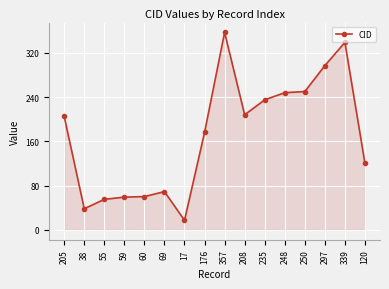

Approximately how many times larger is the value at 235 compared to 120?

2.0